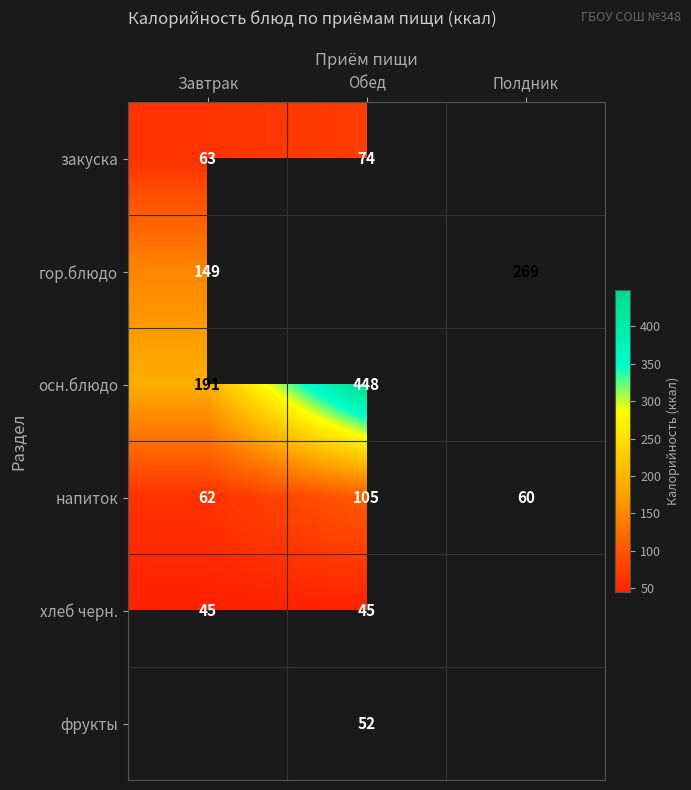

What is the sum of all напиток values?

227